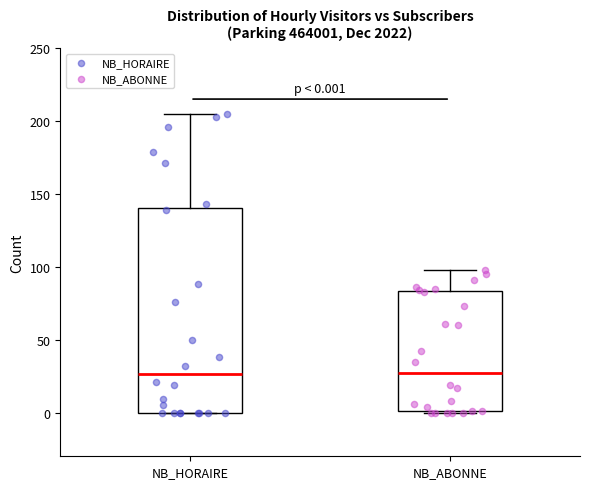

Which box is the tallest, from its lower edge to its upper edge?

NB_HORAIRE